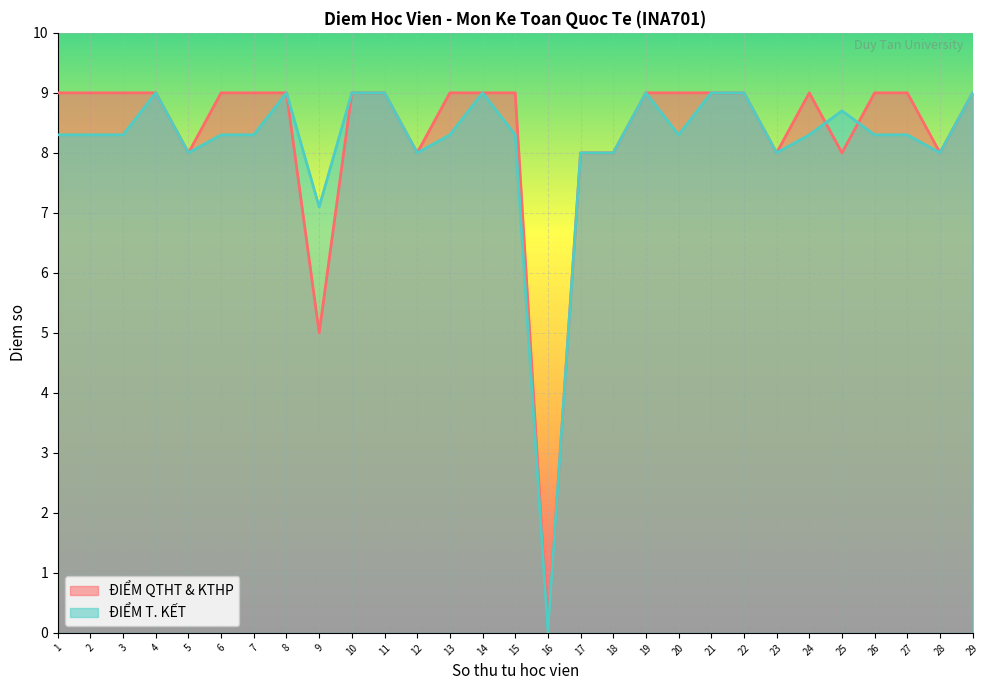

Where does the DIEM_TK series first go above 8?

1